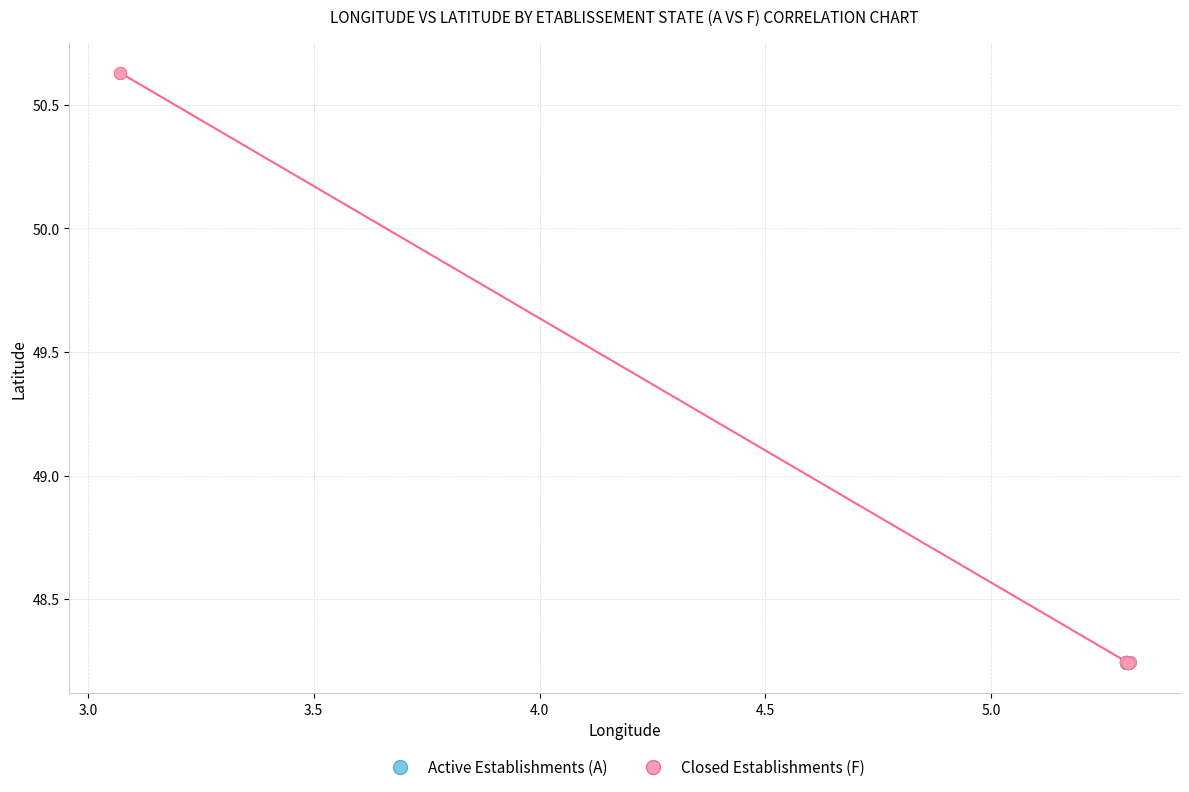

Which series reaches the maximum Y coordinate?

Closed Establishments (F)